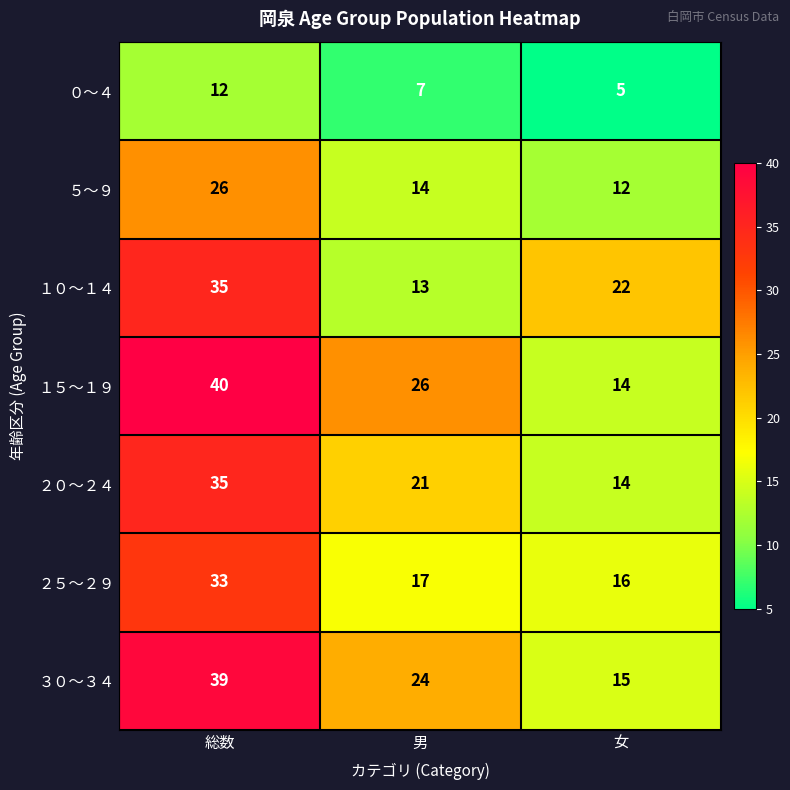

What is the difference between the highest and lowest values at 女?

17